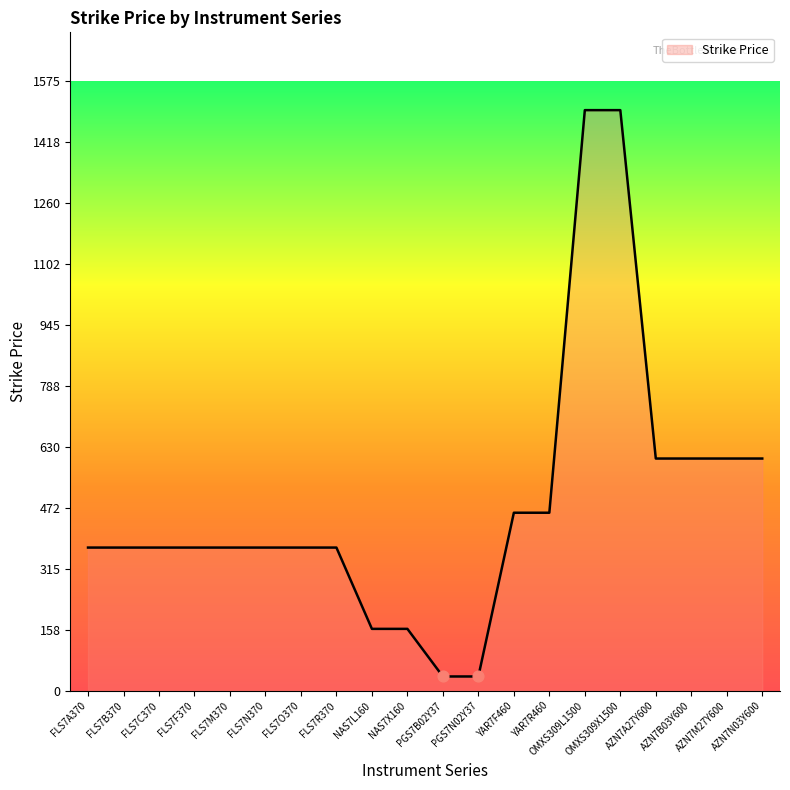

What is the change in value from PGS7N02Y37 to YAR7R460?

+423